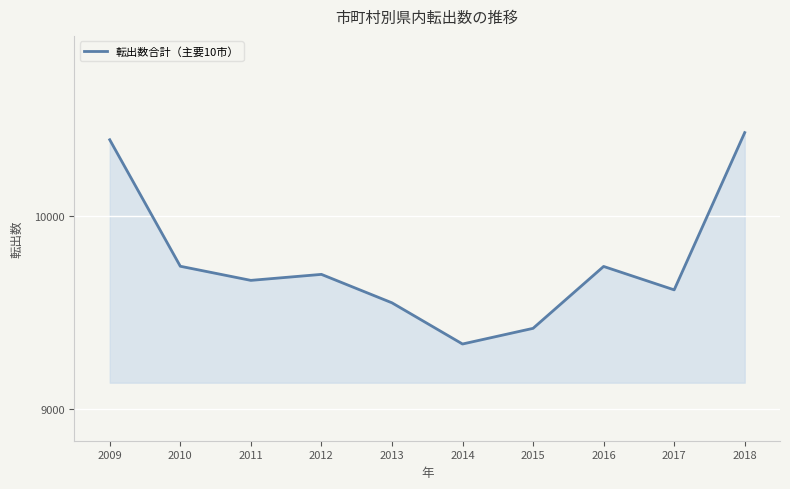

What is the greatest value displayed?

10431